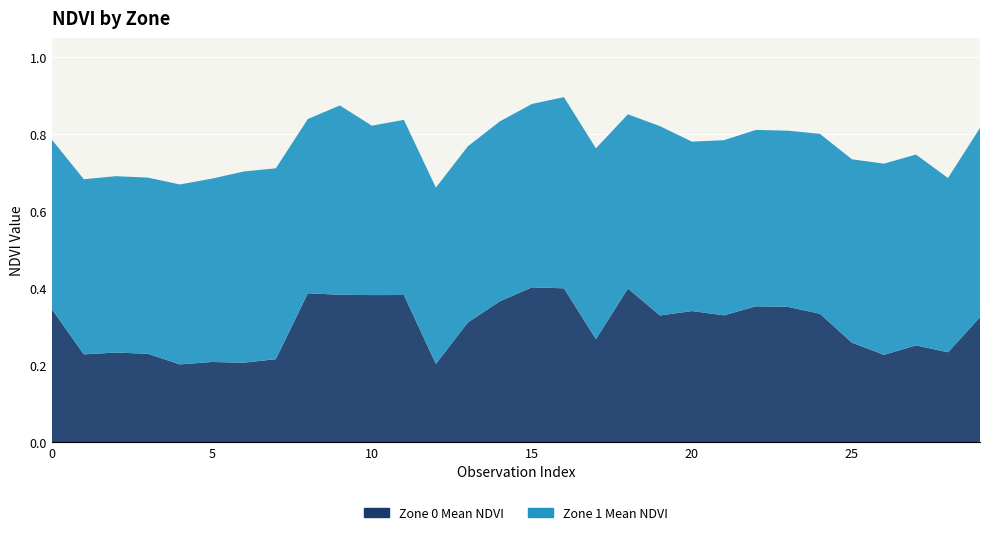

Reading right to left, extract all data points from this chart.

Zone 0 Mean NDVI: 29=0.3	28=0.2	27=0.3	26=0.2	25=0.3	24=0.3	23=0.4	22=0.4	21=0.3	20=0.3	19=0.3	18=0.4	17=0.3	16=0.4	15=0.4	14=0.4	13=0.3	12=0.2	11=0.4	10=0.4	9=0.4	8=0.4	7=0.2	6=0.2	5=0.2	4=0.2	3=0.2	2=0.2	1=0.2	0=0.3
Zone 1 Mean NDVI: 29=0.5	28=0.5	27=0.5	26=0.5	25=0.5	24=0.5	23=0.5	22=0.5	21=0.5	20=0.4	19=0.5	18=0.5	17=0.5	16=0.5	15=0.5	14=0.5	13=0.5	12=0.5	11=0.5	10=0.4	9=0.5	8=0.5	7=0.5	6=0.5	5=0.5	4=0.5	3=0.5	2=0.5	1=0.5	0=0.4